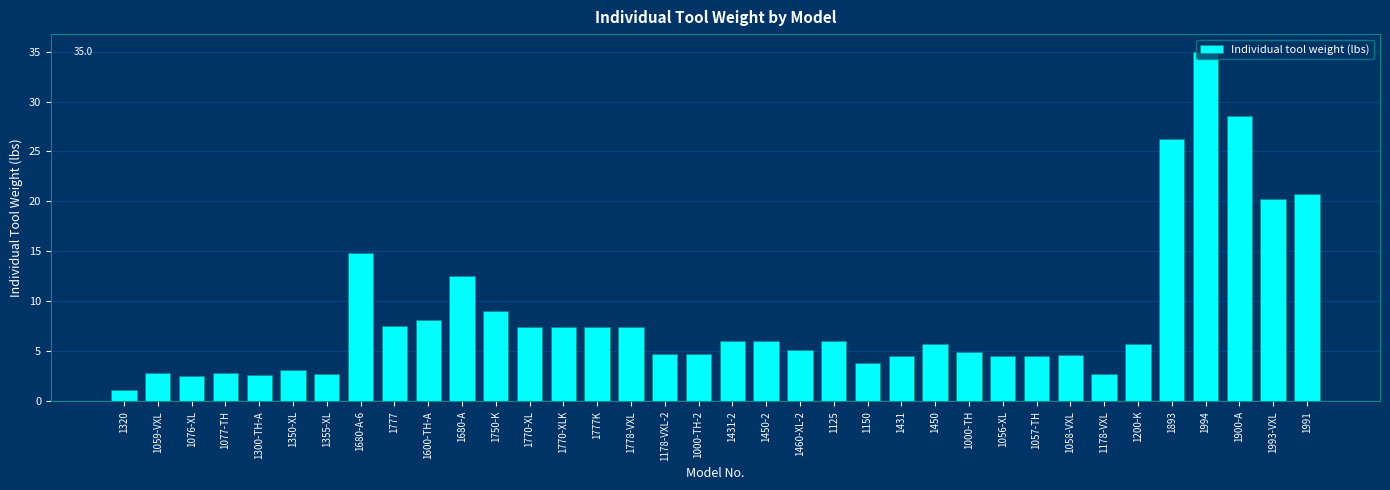

Where is the data nearest to the value 18?

1993-VXL